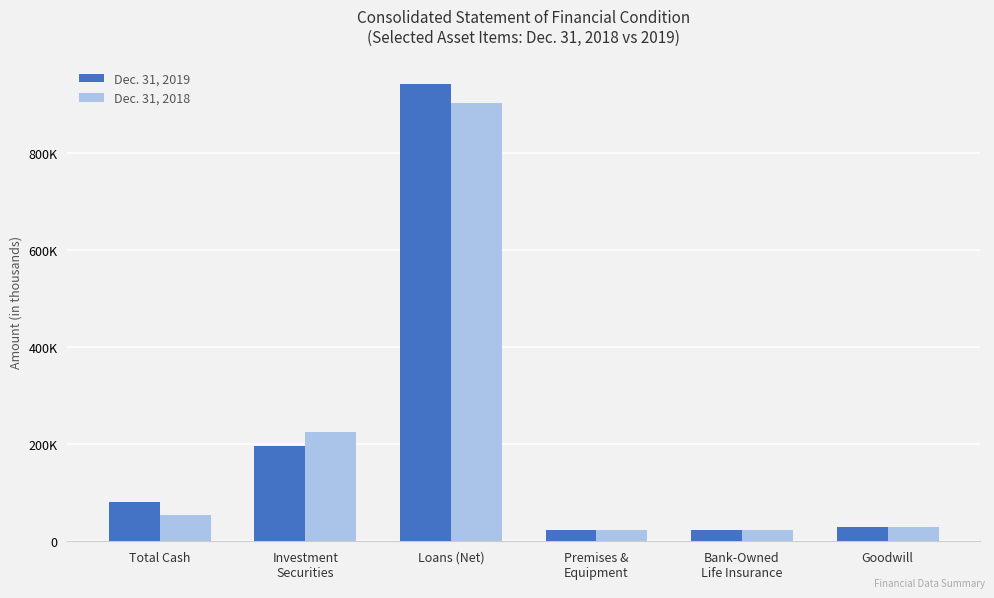

At which label is Dec. 31, 2019 closest to 482455?

Investment
Securities